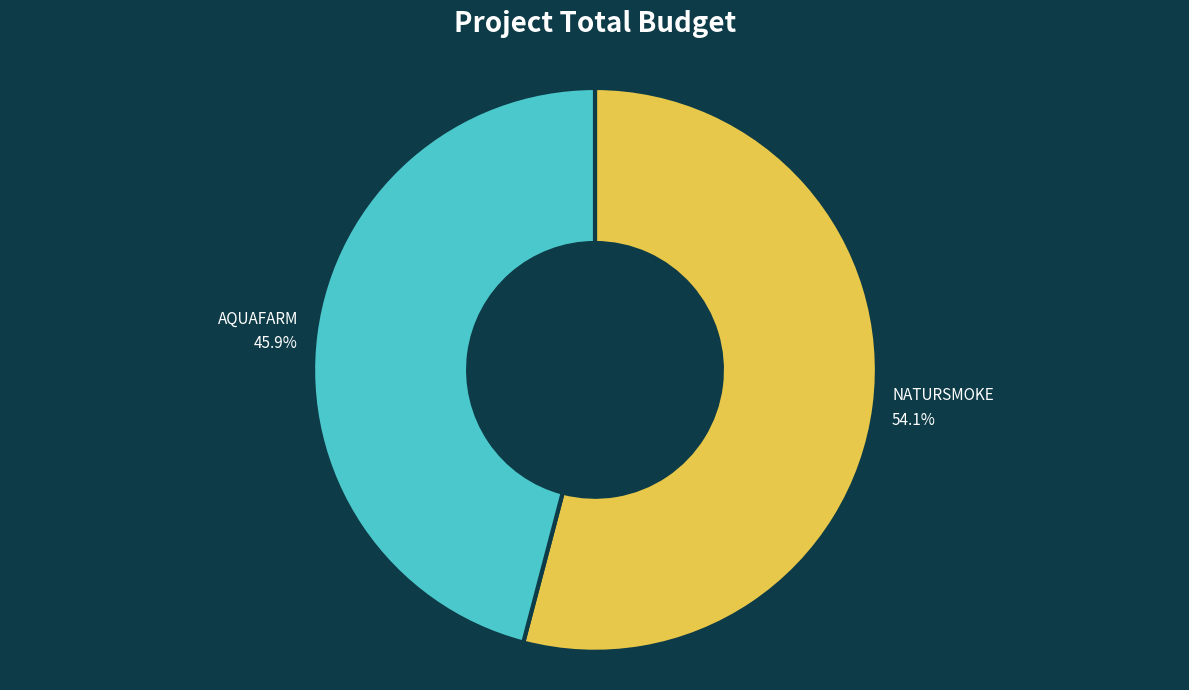

Is there a majority slice in this chart?

Yes